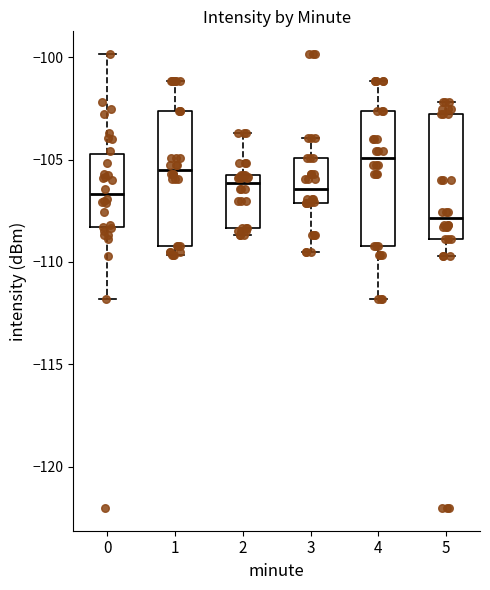

Where is the lower edge of the box at x = 5 on the y-axis? The values are not printed on the chart, so give them approximately, as read against the axis.

-109.0